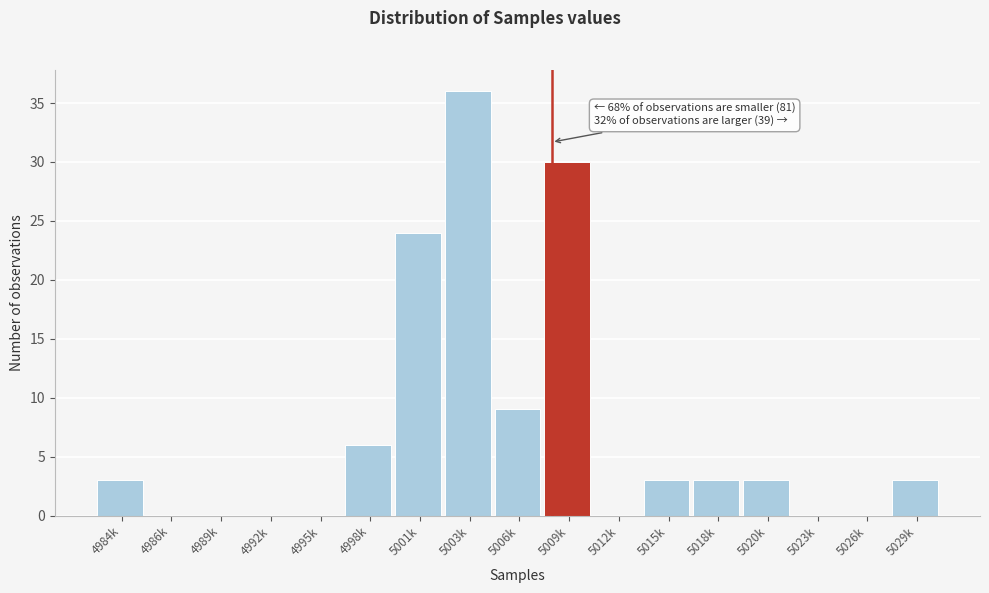

Reading left to right, extract all data points from this chart.

4984k=3	4986k=0	4989k=0	4992k=0	4995k=0	4998k=6	5001k=24	5003k=36	5006k=9	5009k=30	5012k=0	5015k=3	5018k=3	5020k=3	5023k=0	5026k=0	5029k=3